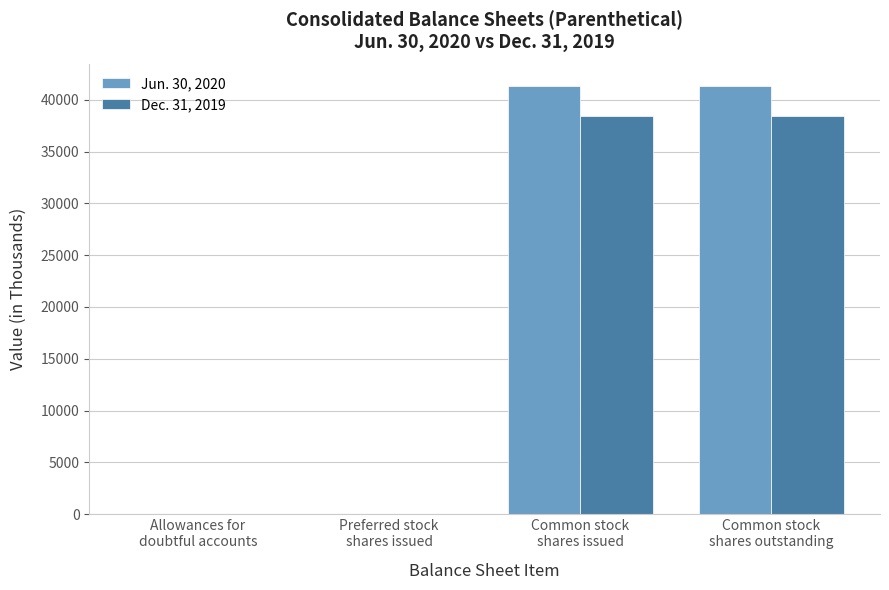

What is the maximum value shown in the chart?

41355.7